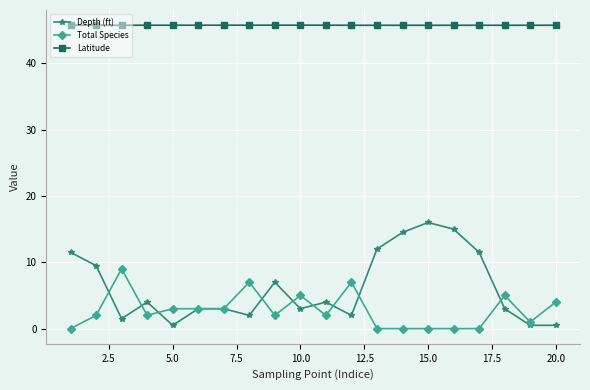

What are all the series names shown in the legend?

Depth (ft), Total Species, Latitude